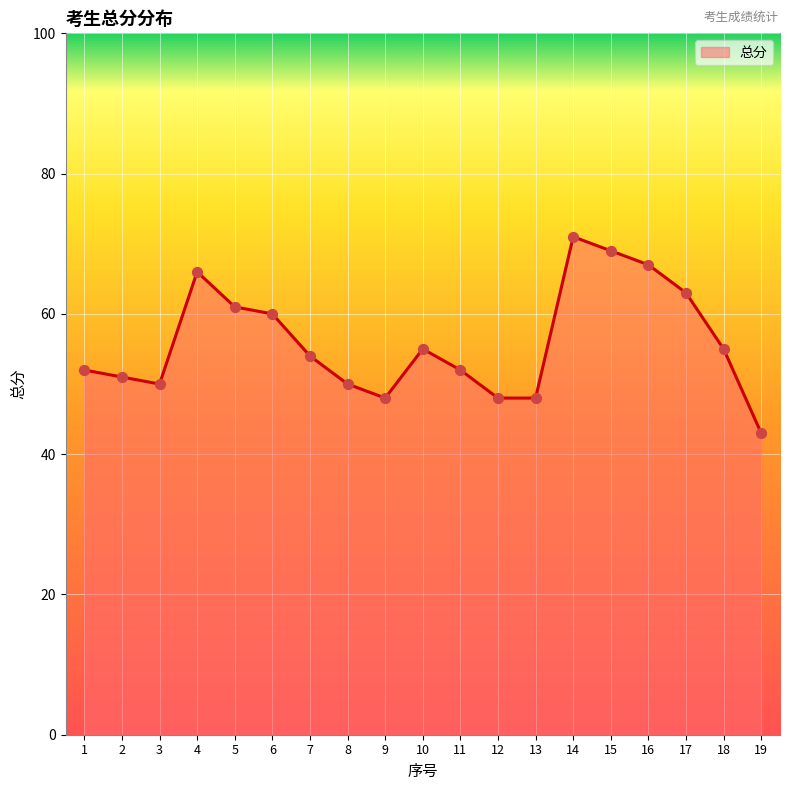

What is the change in value from 7 to 11?

-2